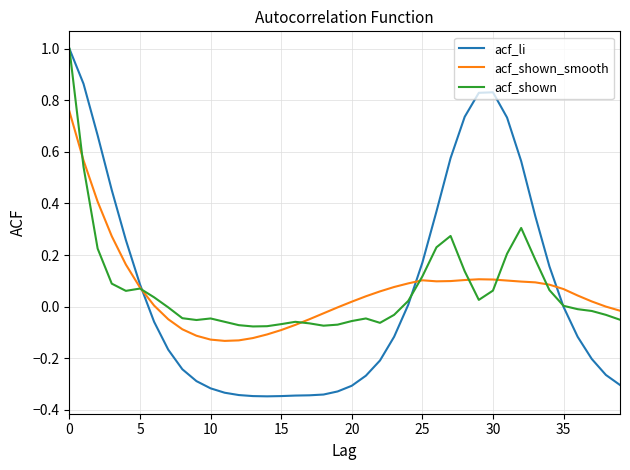

Which series has the largest range (max minus min)?

acf_li